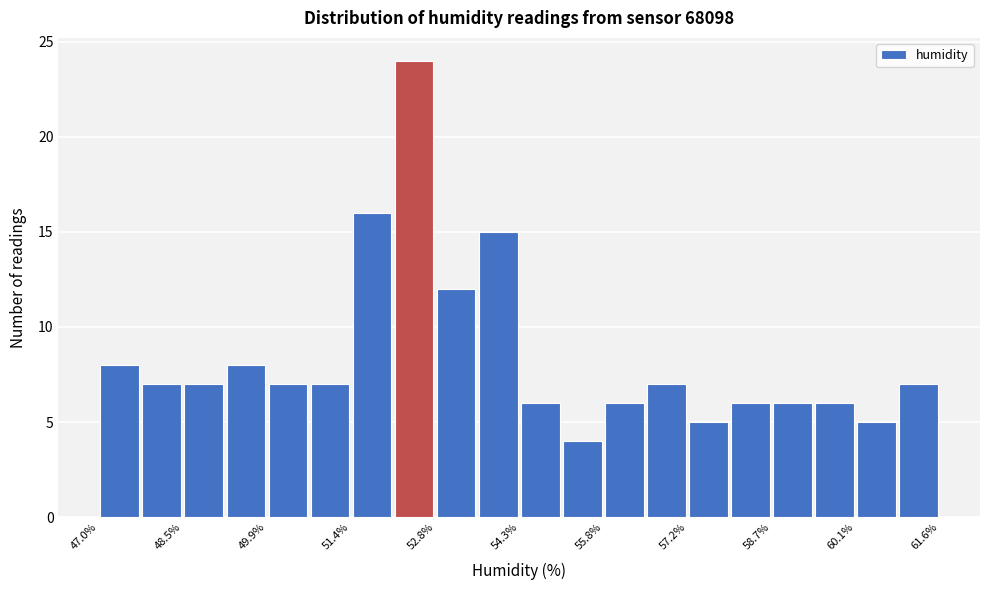

Around what value on the x-axis is the tallest bar? Give the approximate position of its centre, as read against the axis.

52.4